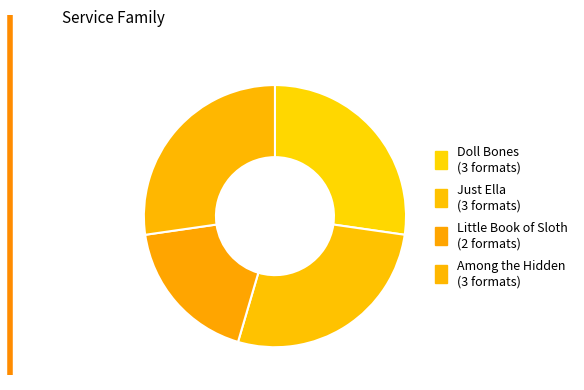

Does Just Ella account for over 50% of the chart?

No